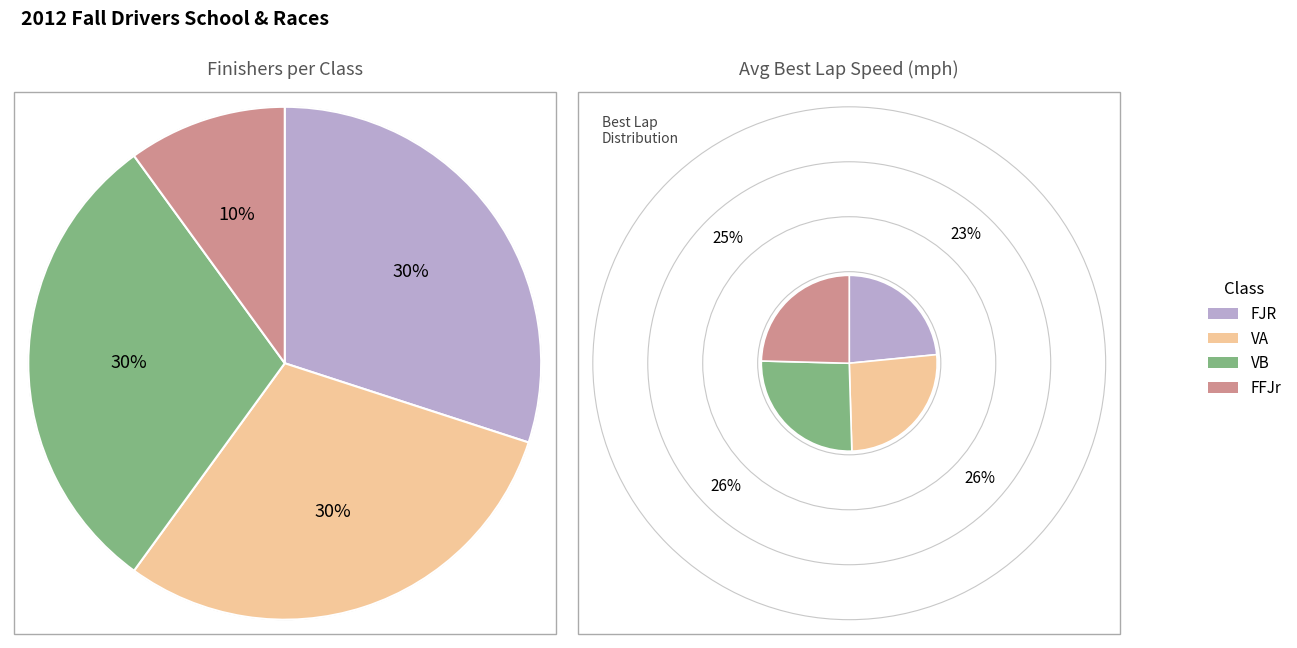

Rank the categories by value from highest to lowest.

FJR, VA, VB, FFJr